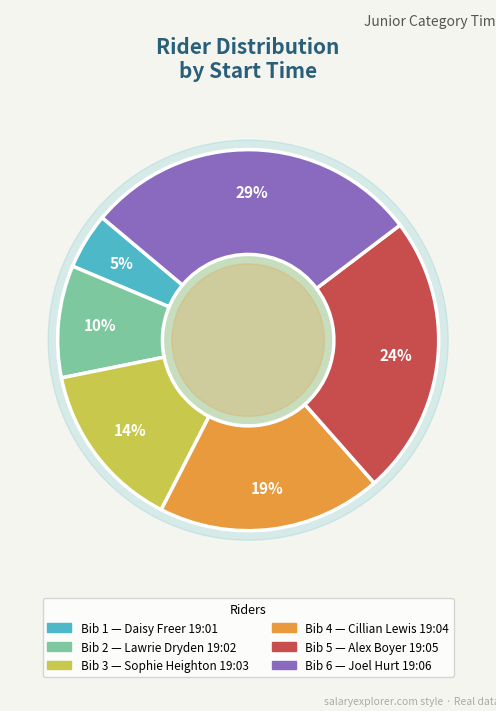

Combined, do Sophie Heighton
19:03 and Daisy Freer
19:01 account for over 50%?

No